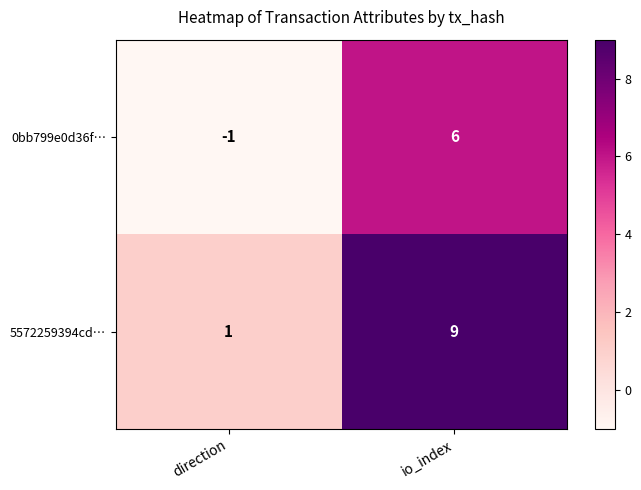

The 5572259394cd… series shows 1 at direction. True or false?

True